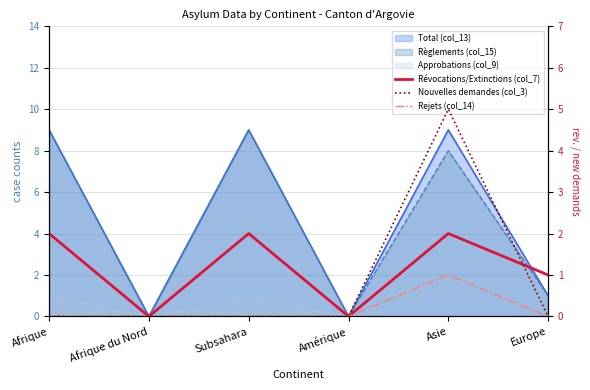

True or false: Rejets (col_14) has a value of 0 at Amérique.

True